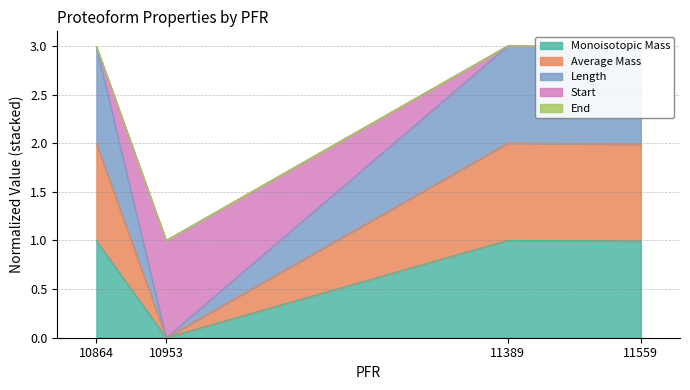

Is it true that Length equals 3.0 at 11389?

True